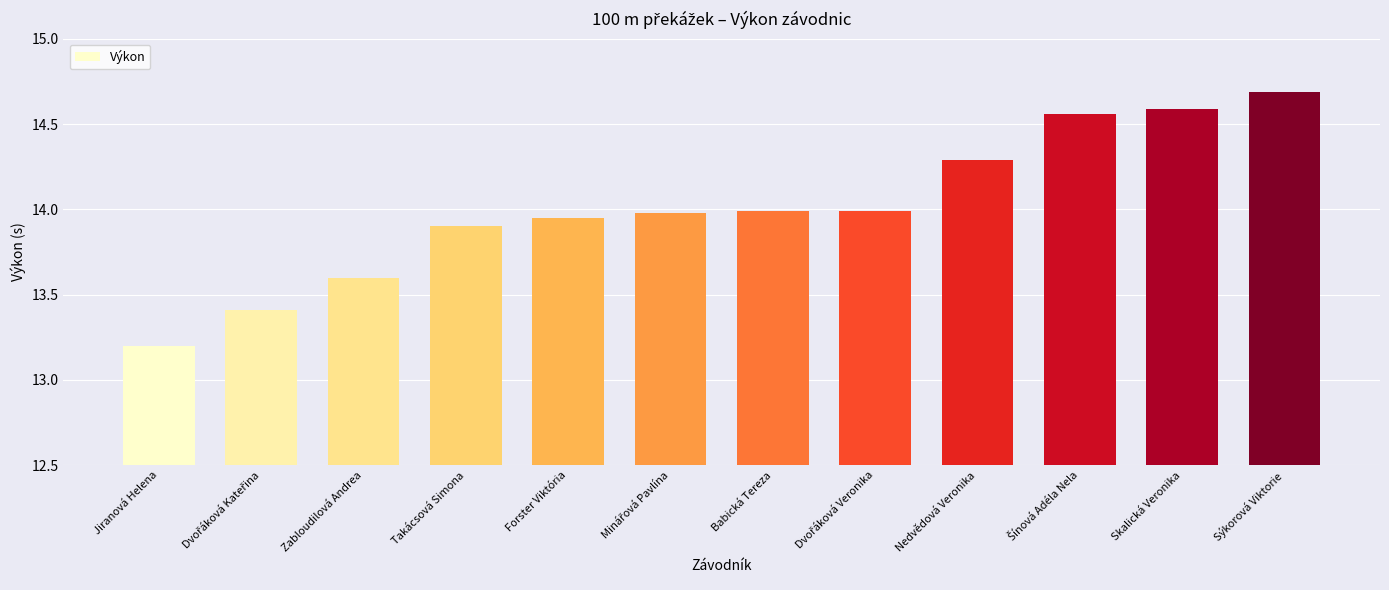

What is the difference between the maximum and minimum values?

1.5